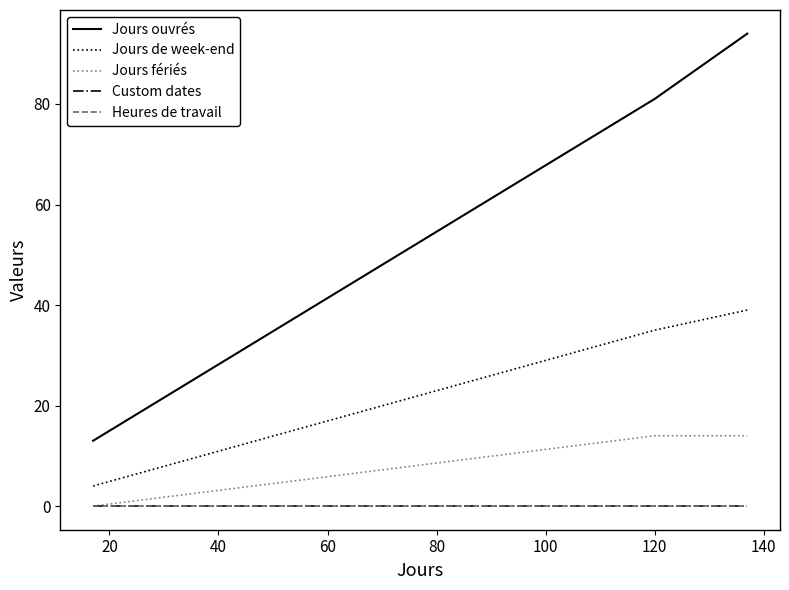

Does the chart have visible grid lines?

No